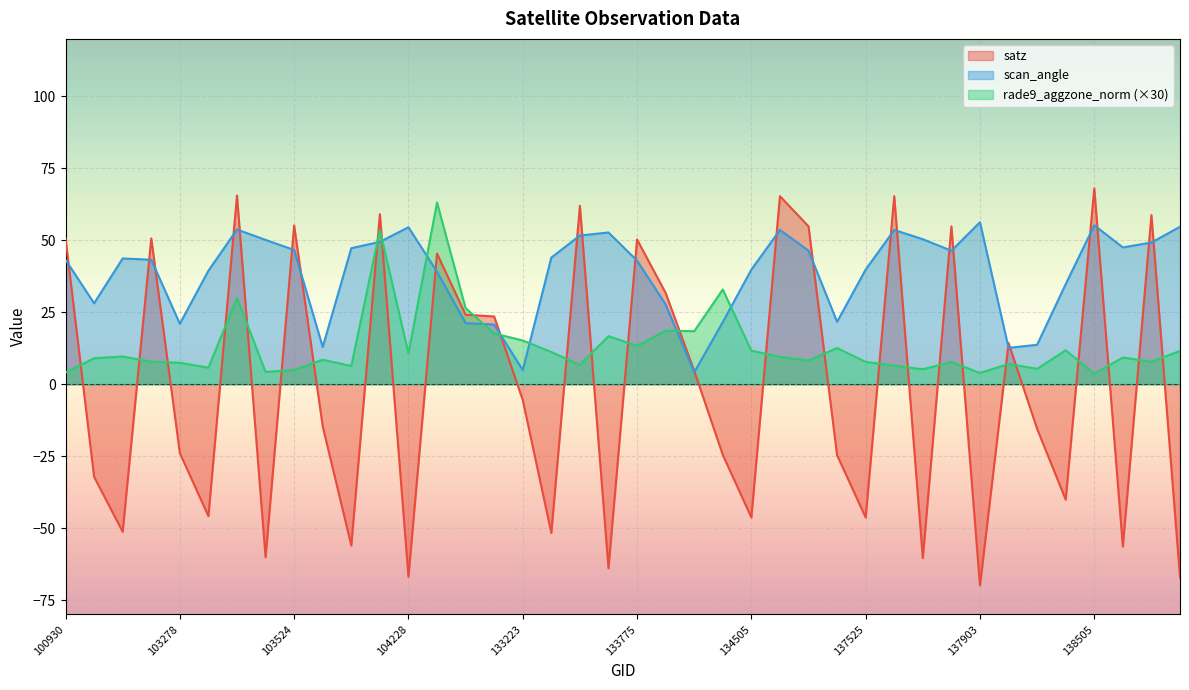

True or false: scan_angle has more than 1 interior local peaks.

True